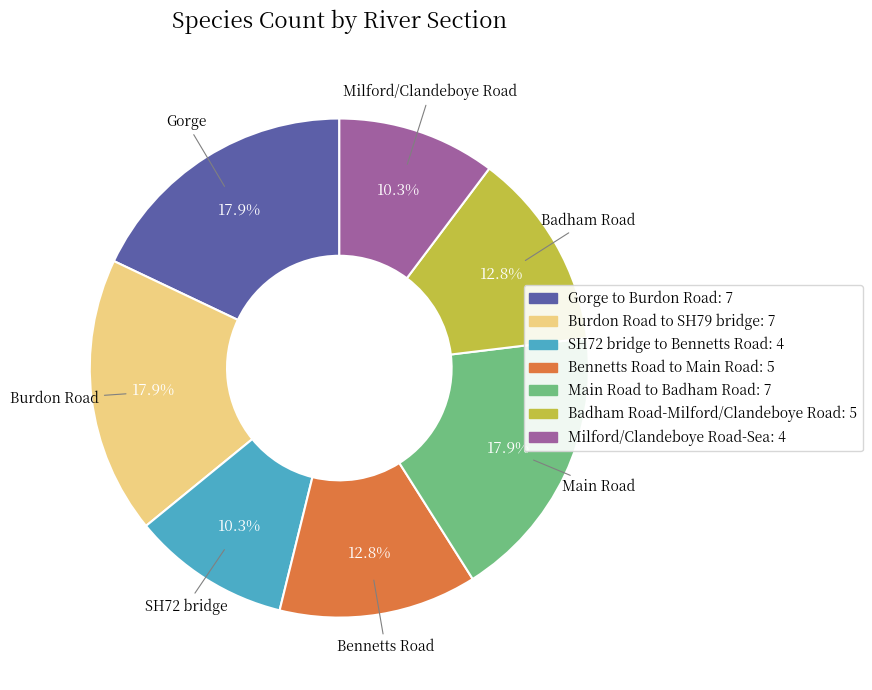

Between Milford/Clandeboye Road-Sea and Burdon Road to SH79 bridge, which is larger?

Burdon Road to SH79 bridge